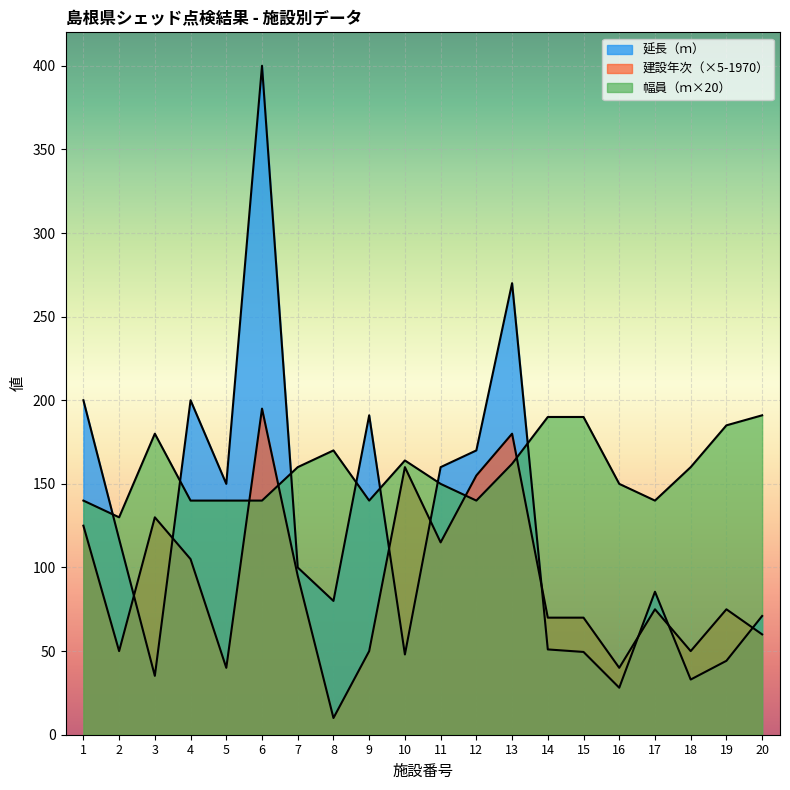

What is the value of the 建設年次（西暦） point at the 18th from the left?

50.0